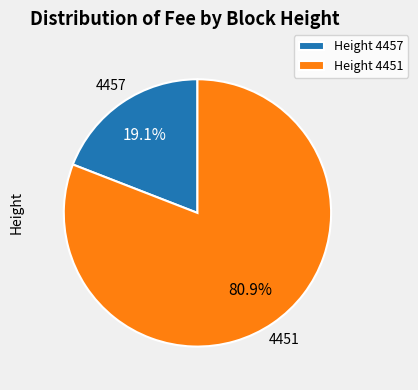

Which has a higher value, Height 4457 or Height 4451?

Height 4451